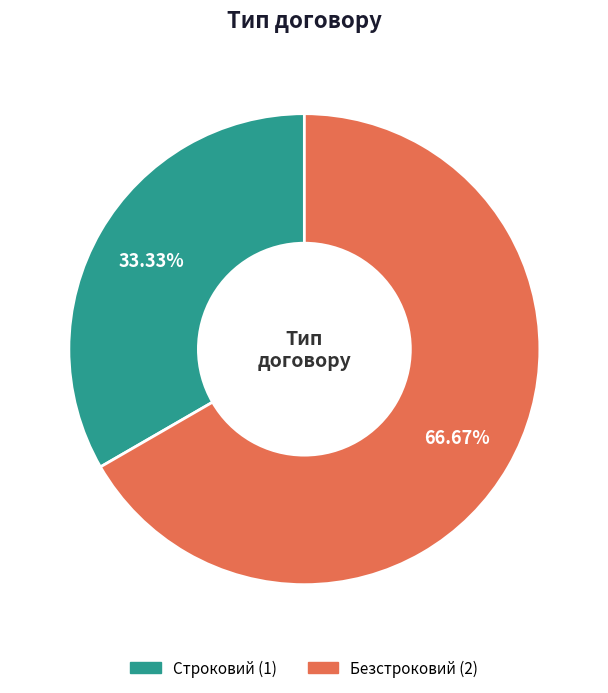

To the nearest percent, what is the combined percentage of Строковий and Безстроковий?

100%